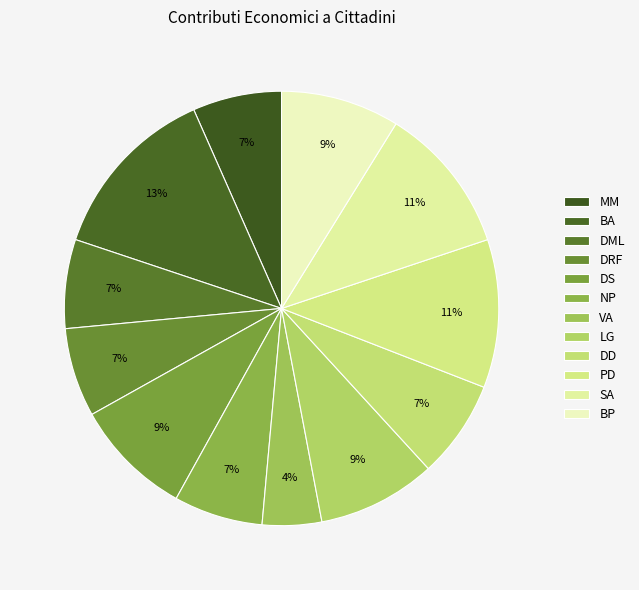

Does BP represent more than half of the total?

No